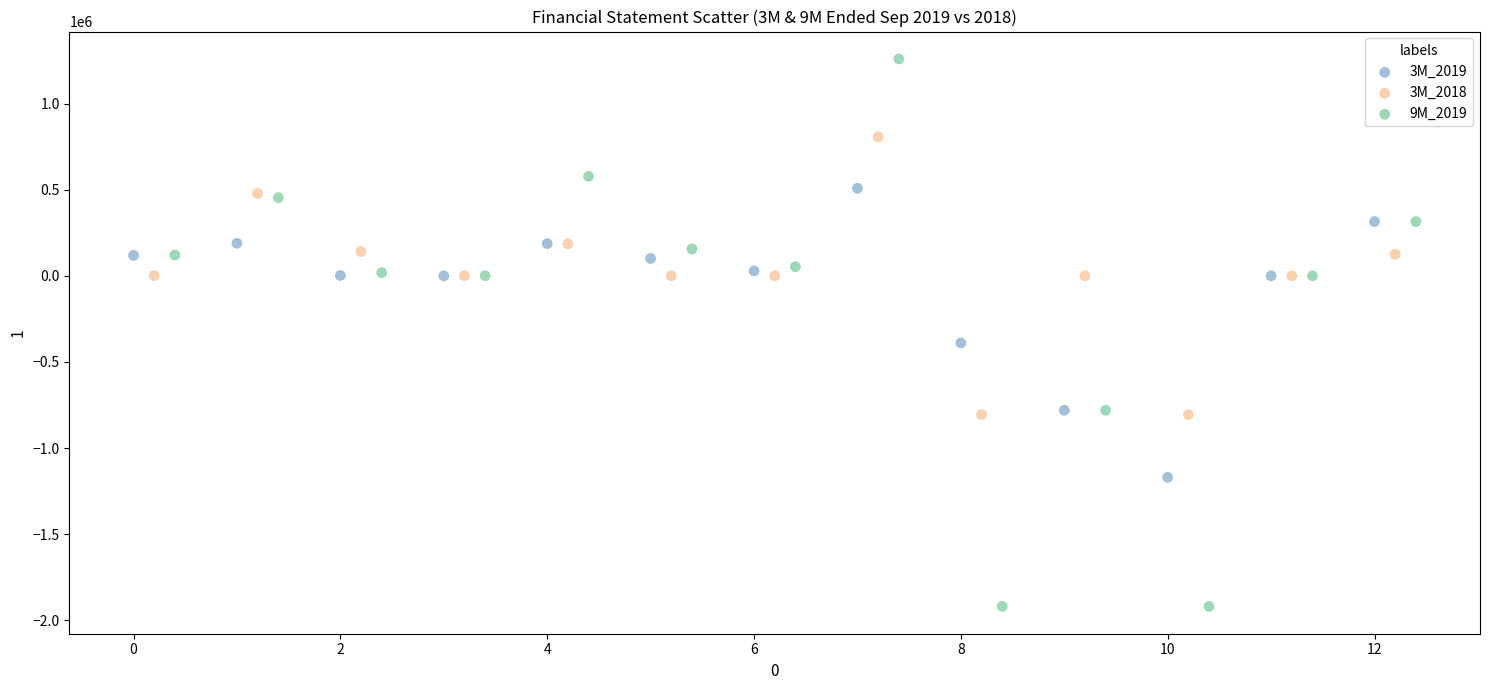

Which series reaches the maximum Y coordinate?

9M_2019